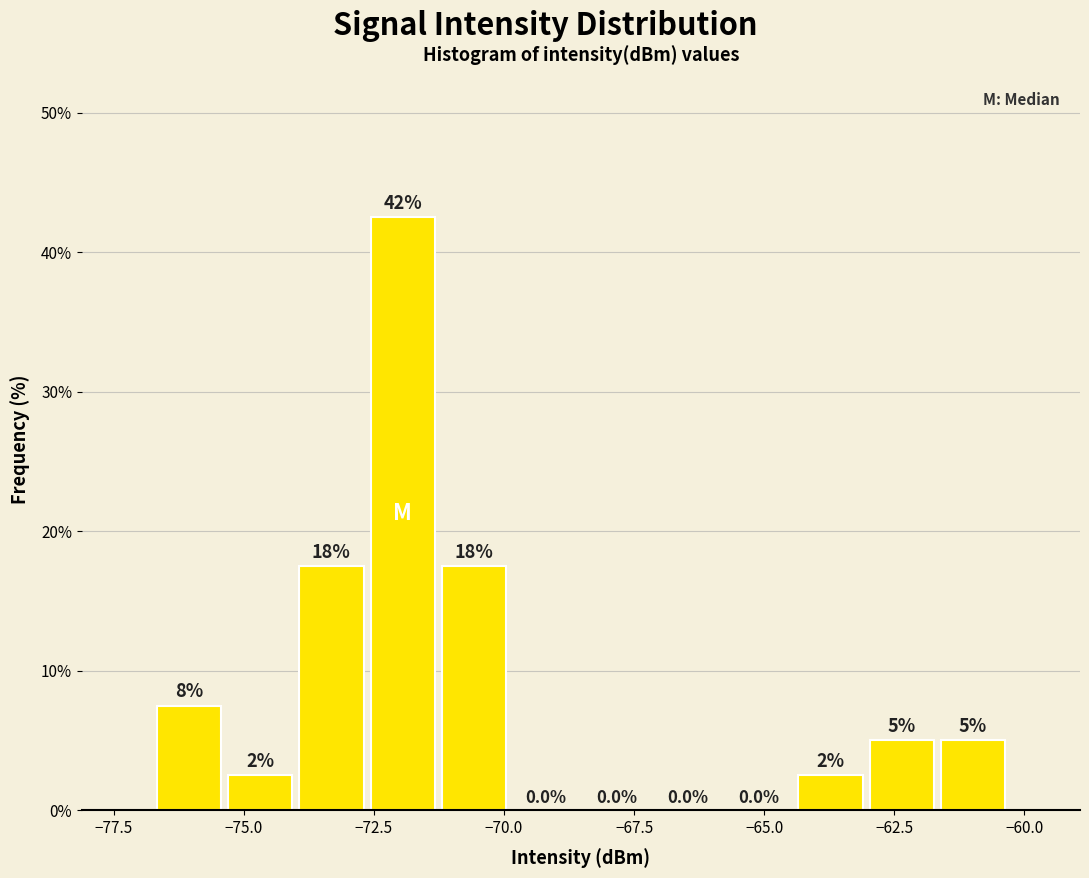

Around what value on the x-axis is the tallest bar? Give the approximate position of its centre, as read against the axis.

-72.0